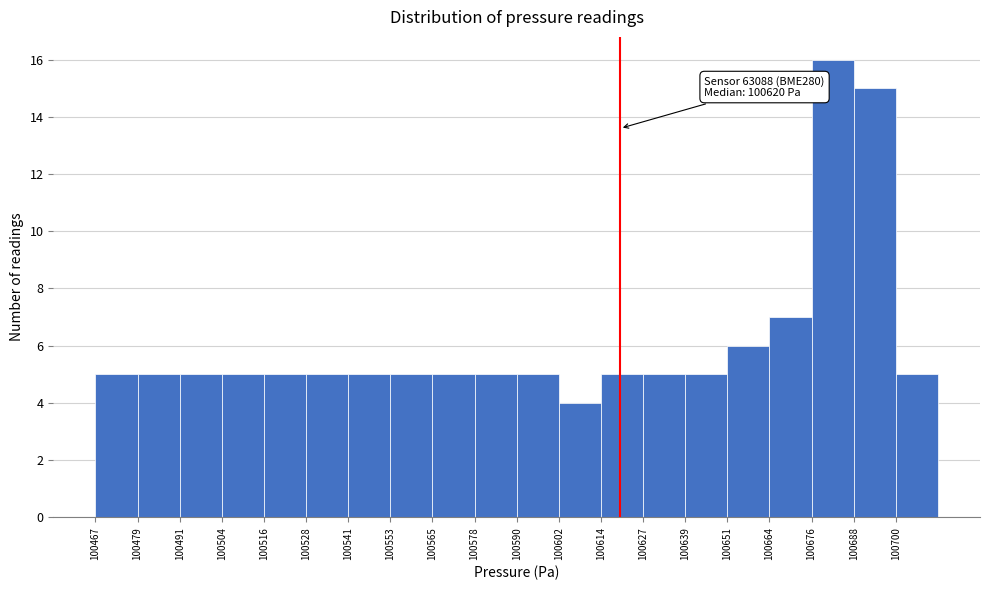

Over which range of the x-axis is the bar tallest?

100676 to 100688